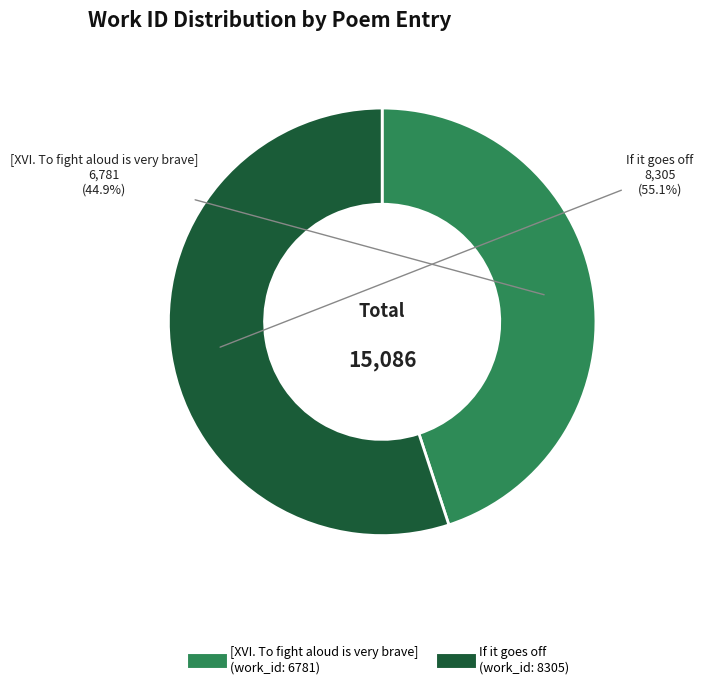

What is the smallest slice in the pie chart?

[XVI. To fight aloud is very brave]